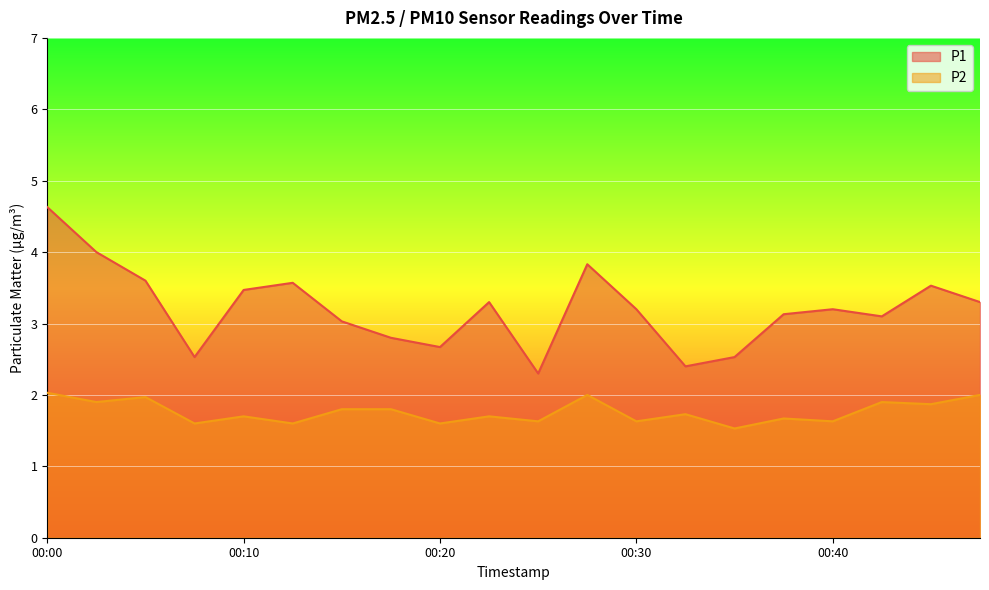

In P1, how many points are lower than both neighbors (excluding endpoints)?

5